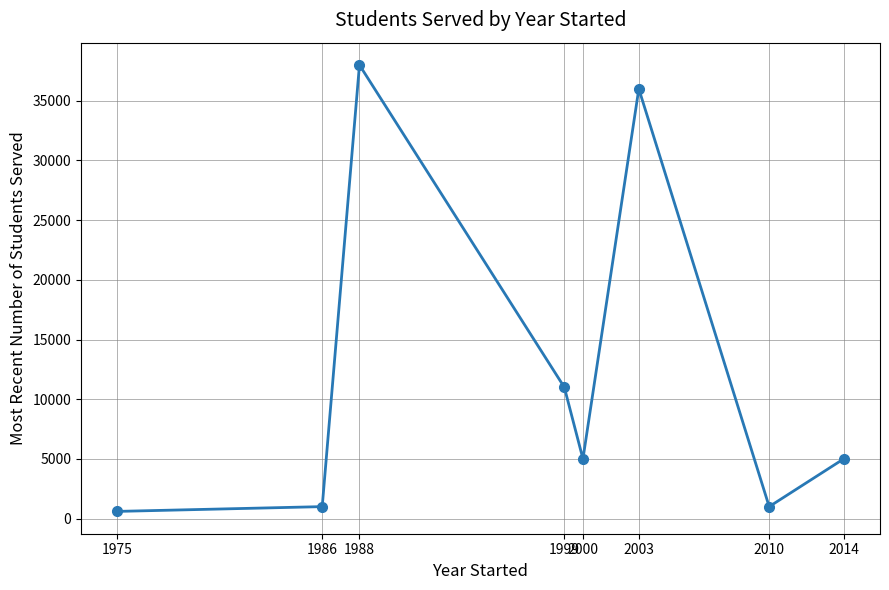

Approximately how many times larger is the value at 2014 compared to 2000?

1.0